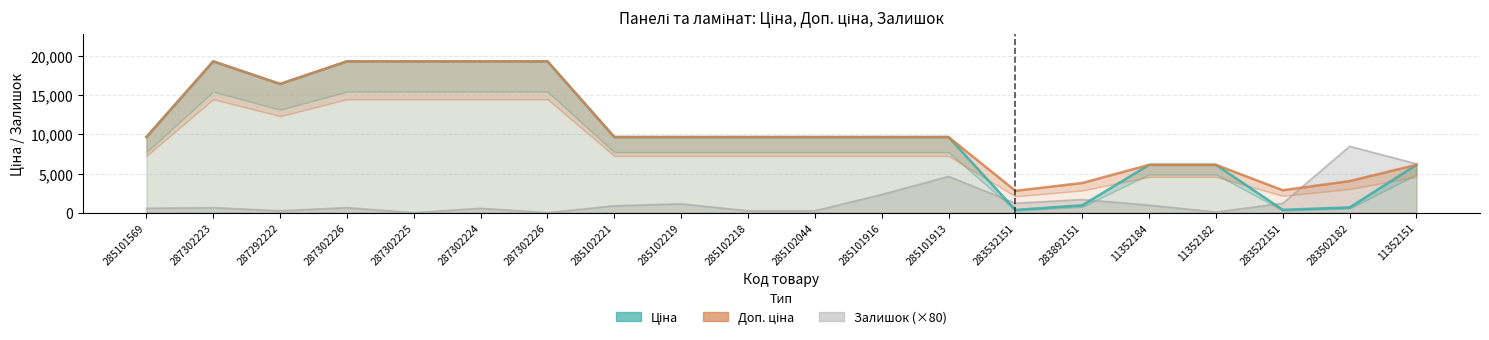

What is the difference between the Ціна values at 283532151 and 11352184?

5763.8